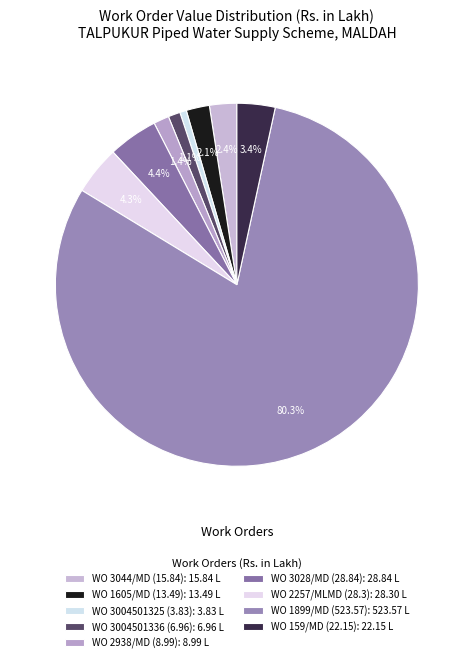

How many segments does this pie chart have?

9